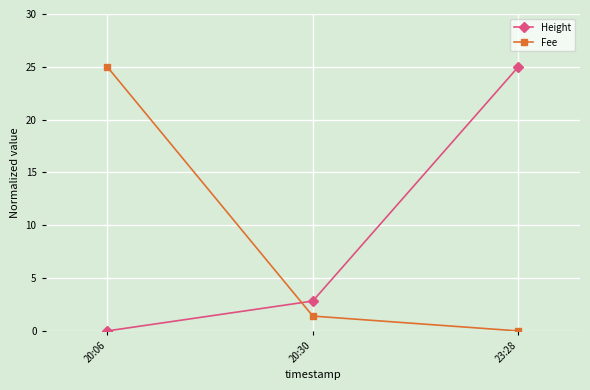

The Fee series shows 0.0 at 23:28. True or false?

True